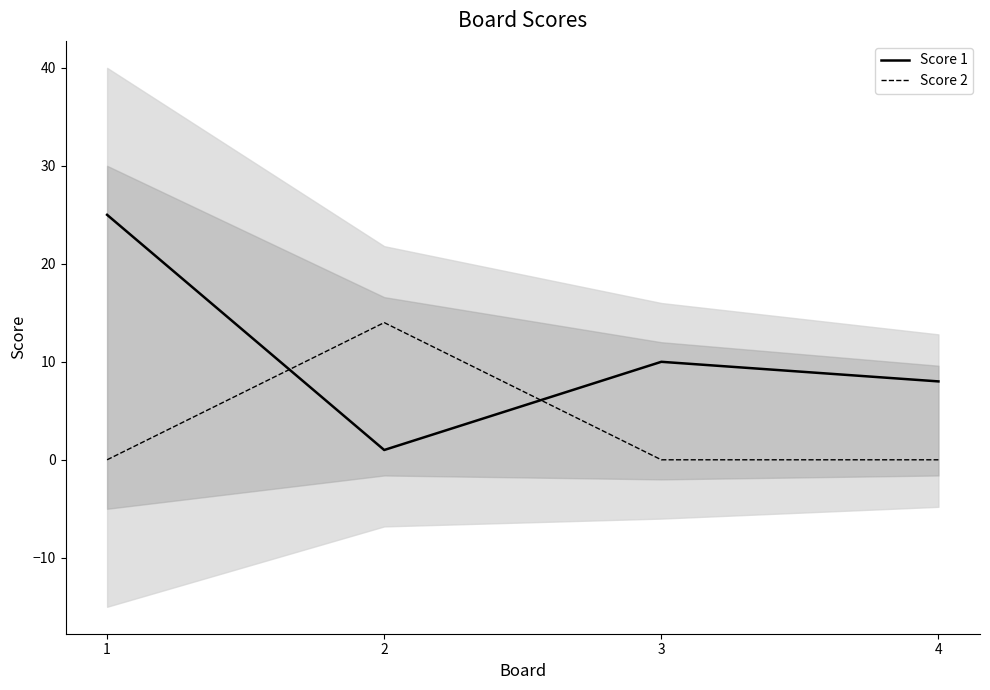

True or false: Score 2 and Score 1 intersect in this chart.

True